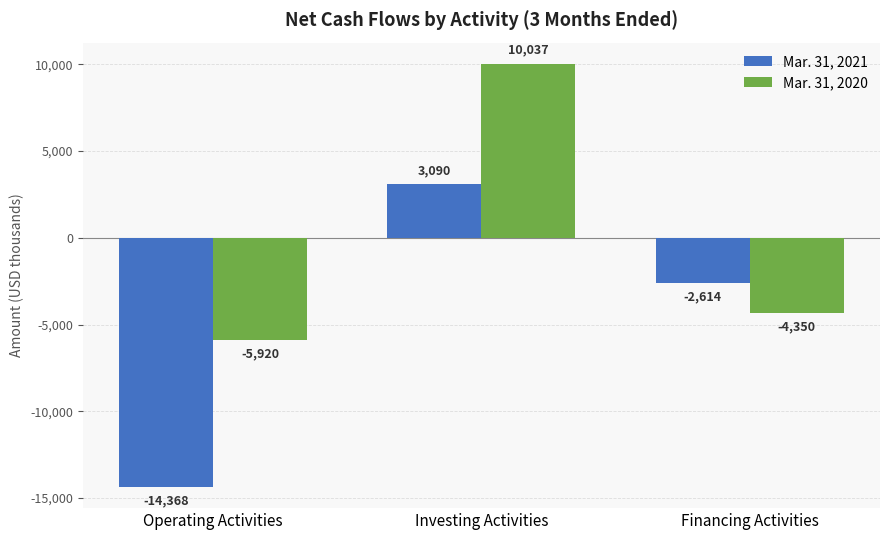

Is the value of Mar. 31, 2020 at Investing Activities greater than the value of Mar. 31, 2021 at Financing Activities?

Yes